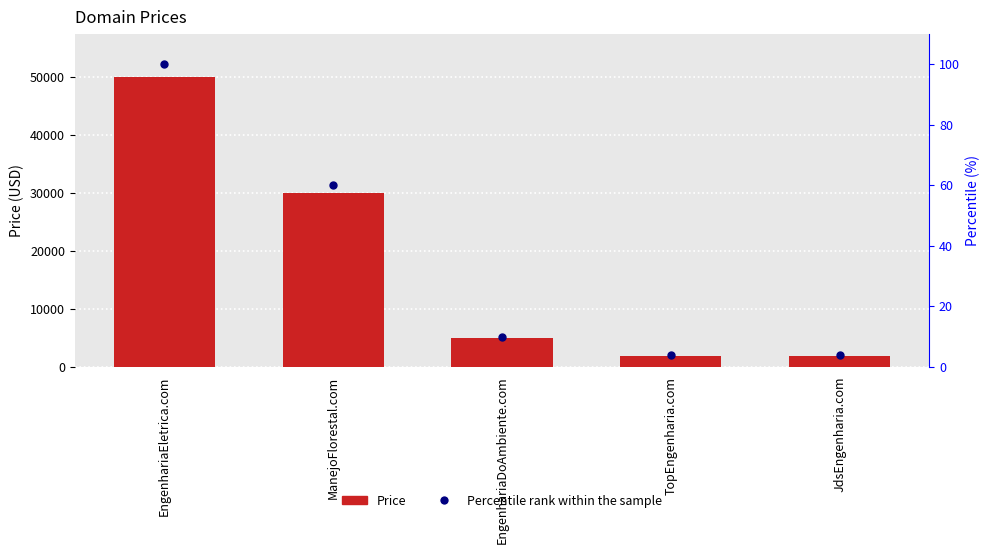

At how many categories does at least one series exceed 3626?

3